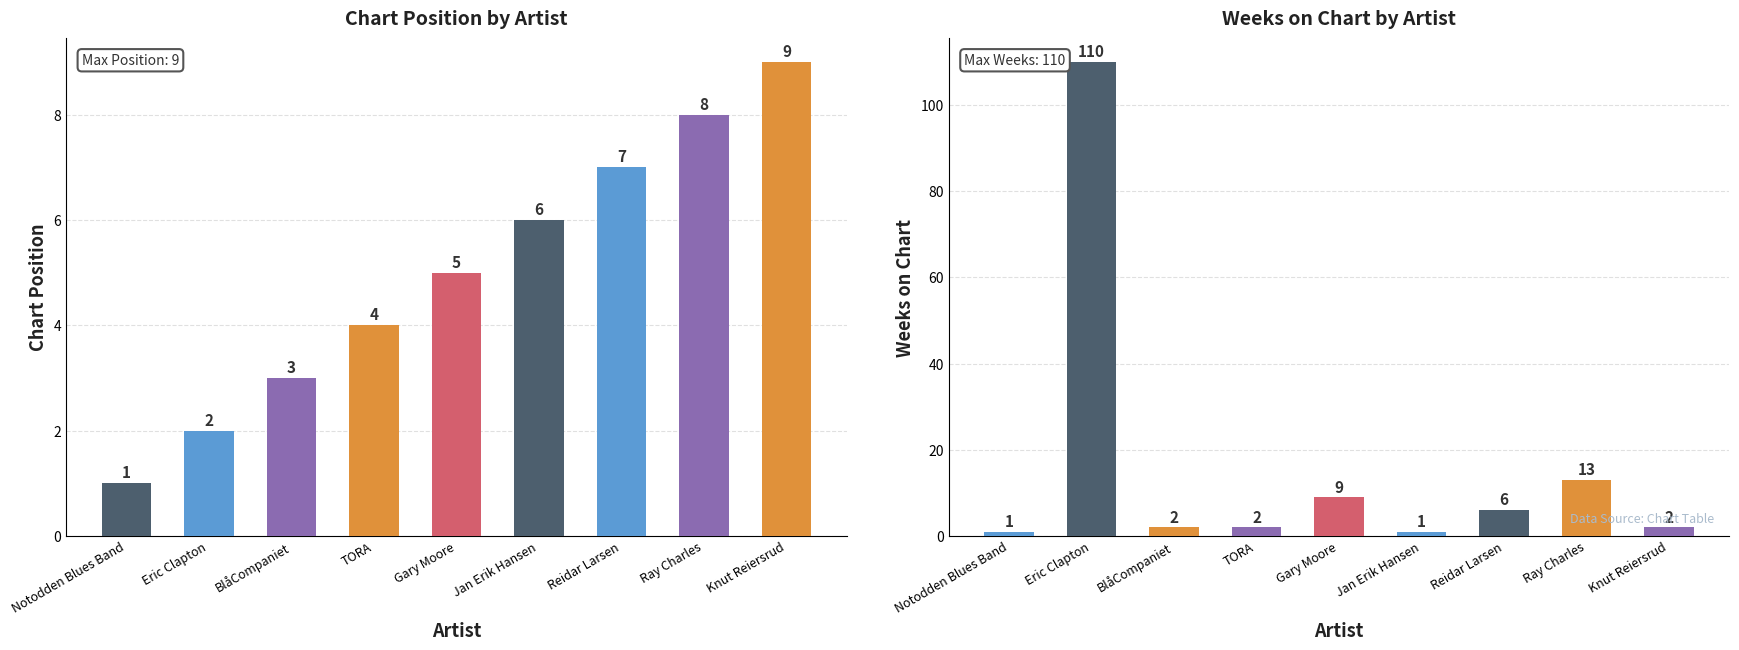

The value of Position at BlåCompaniet is 5. True or false?

False